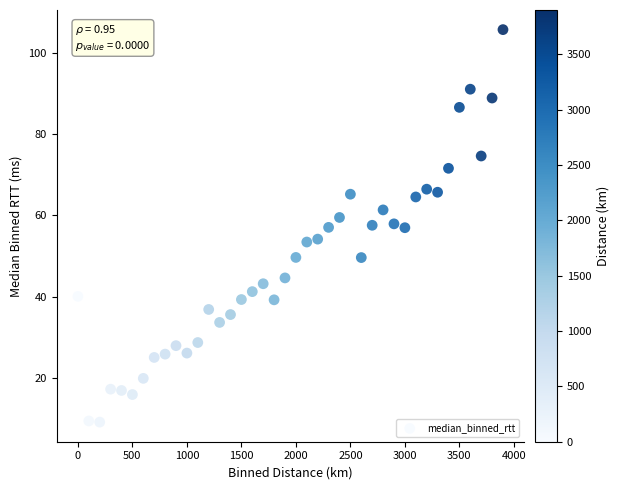

What is the range of Y values (max minus min)?

96.5